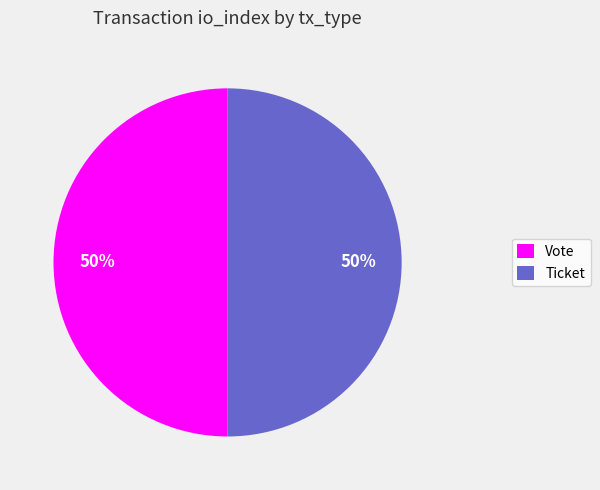

Is it true that Vote is 50% of the pie?

True